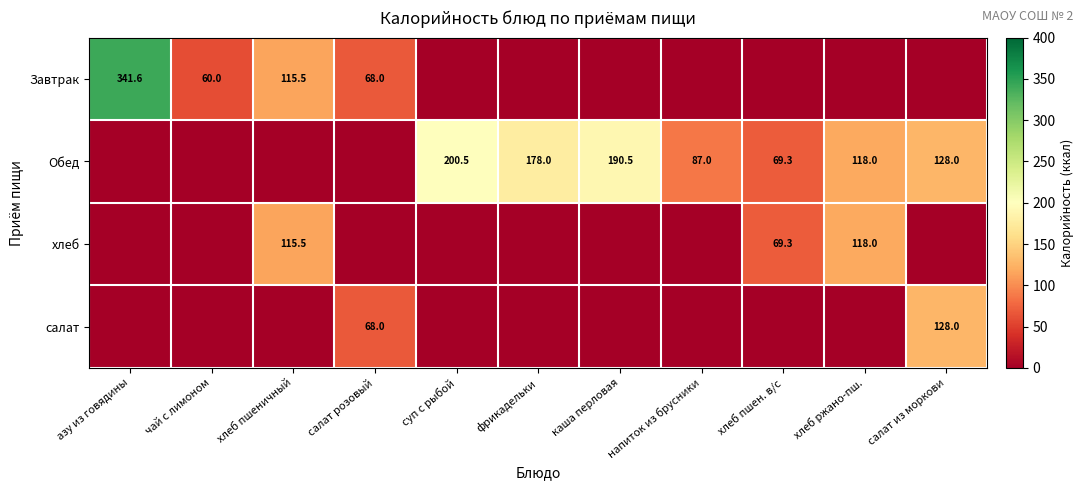

True or false: хлеб has a value of 69.3 at хлеб пшен. в/с.

True